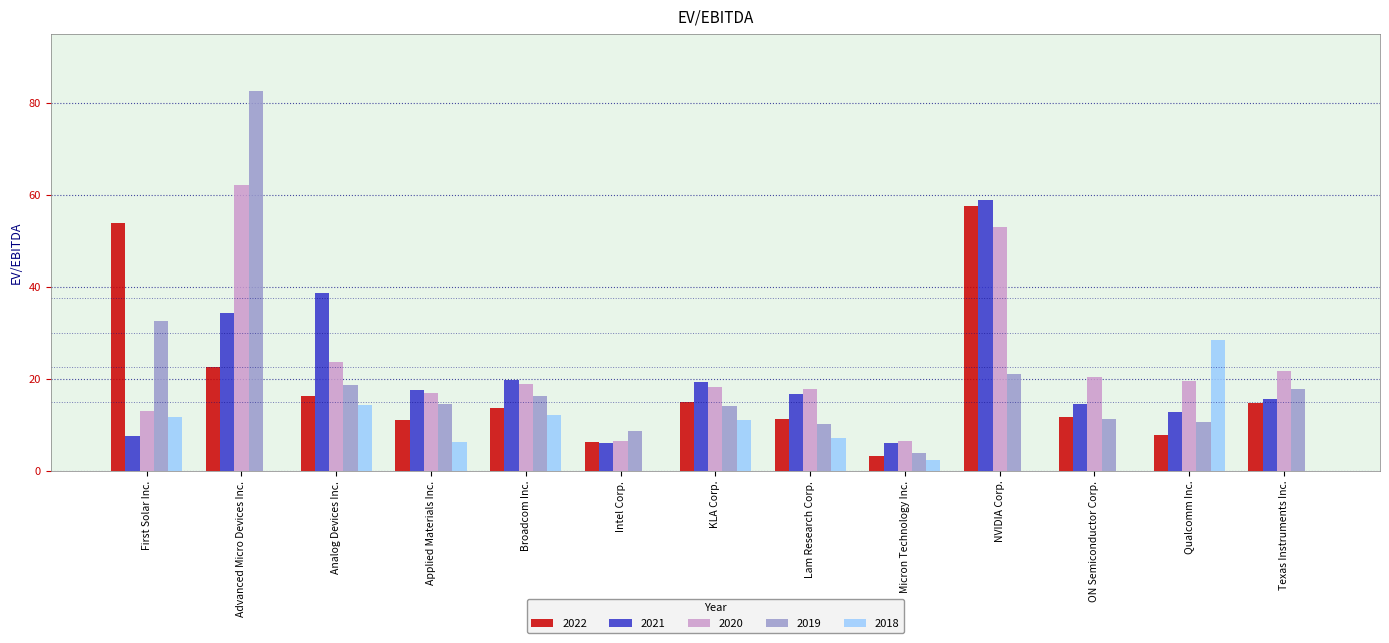

Which label corresponds to the largest value in the chart?

Advanced Micro Devices Inc.